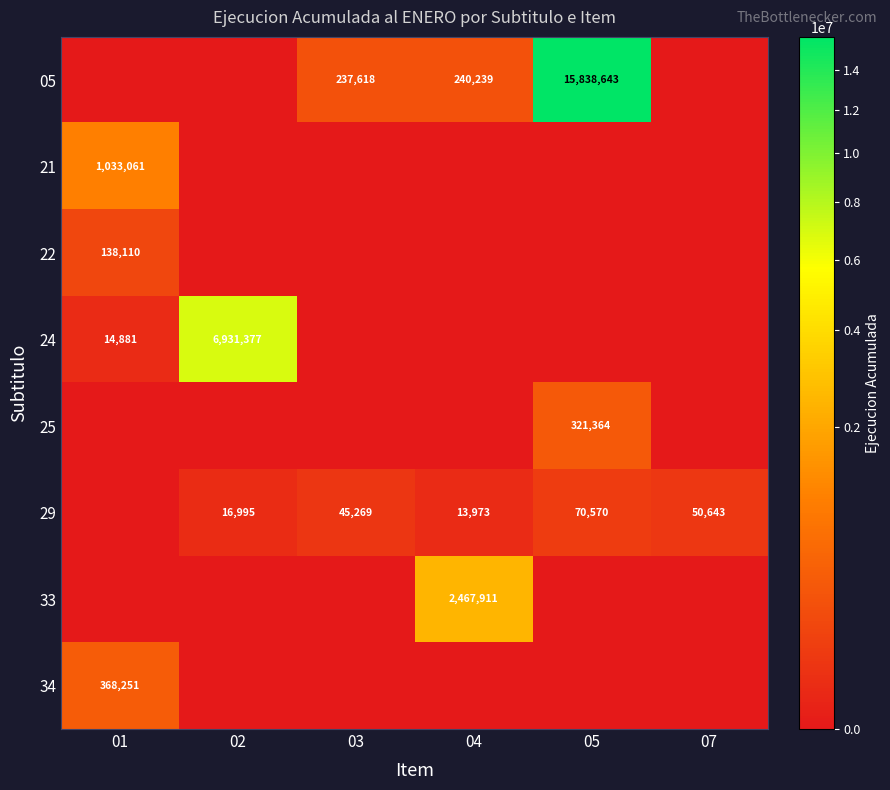

What is the difference between the 05 values at 04 and 05?

15598404